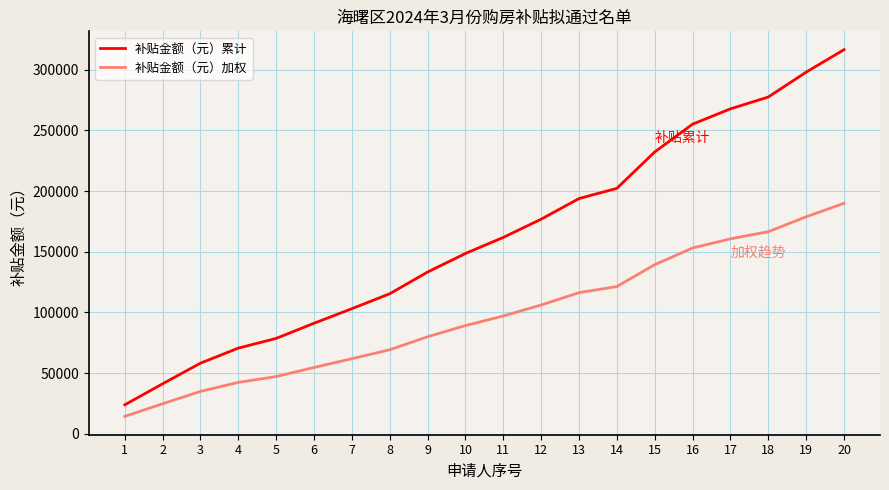

What is the approximate value of 补贴金额（元）累计 at 18?

277438.0